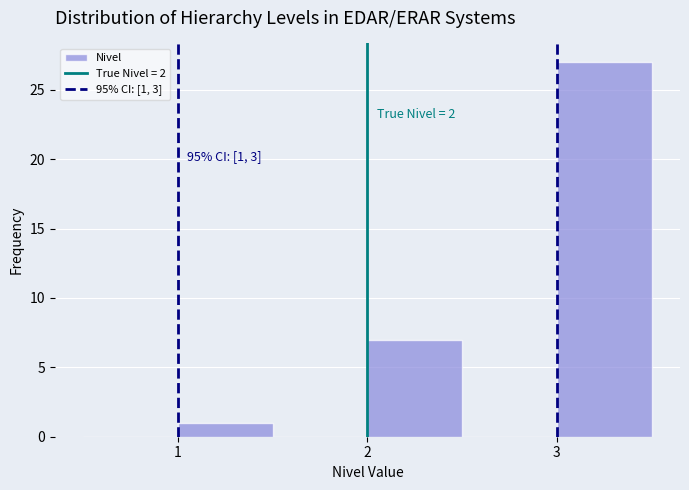

Which range on the x-axis has the tallest bar?

3.0 to 3.5